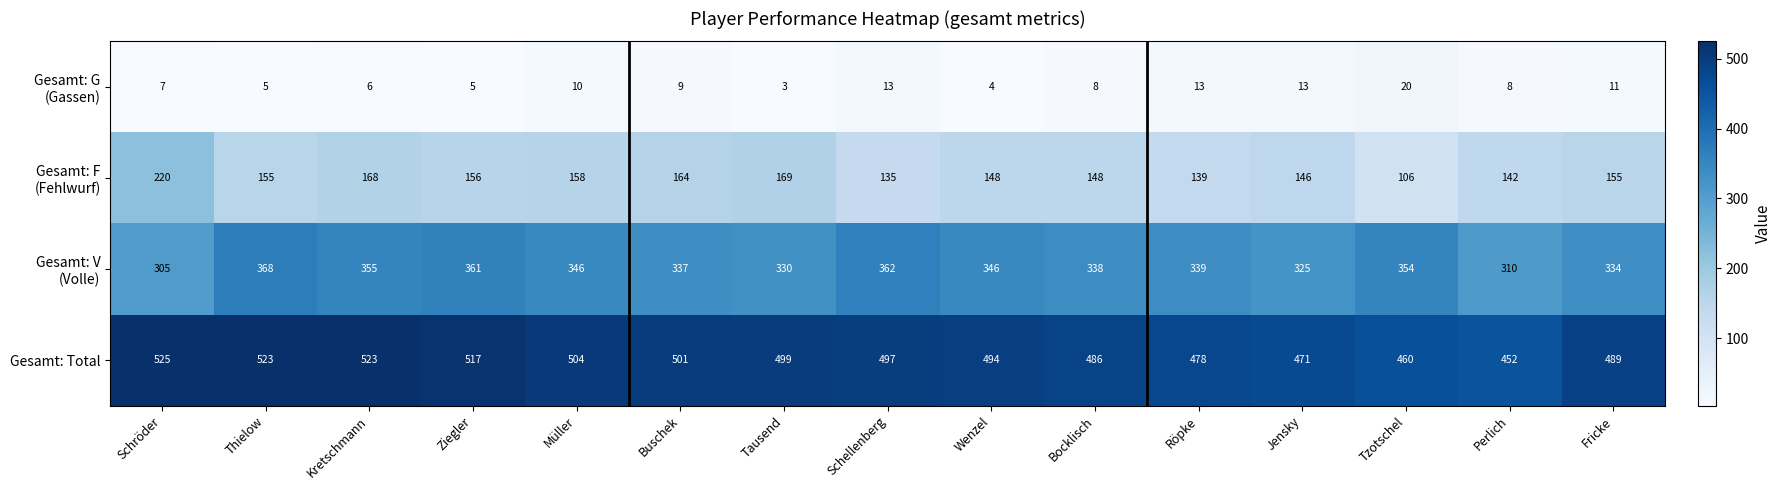

What is the lowest value of the Gesamt: Total series?

452